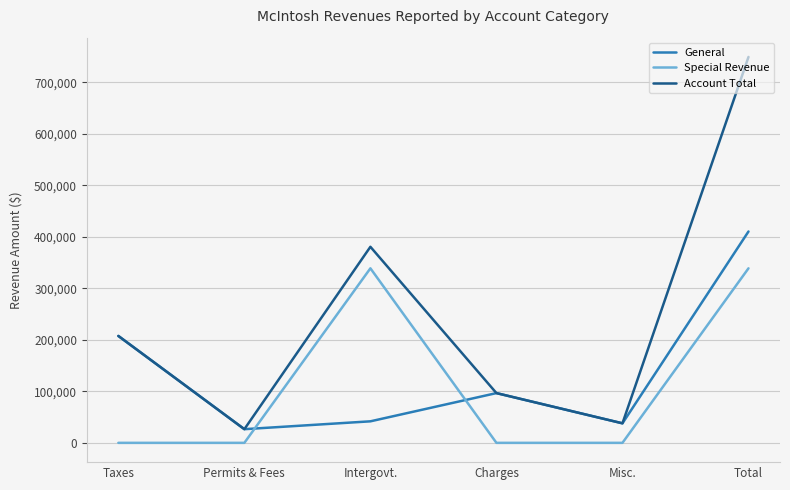

List the series in order of their overall mean, highest first.

Account Total, General, Special Revenue